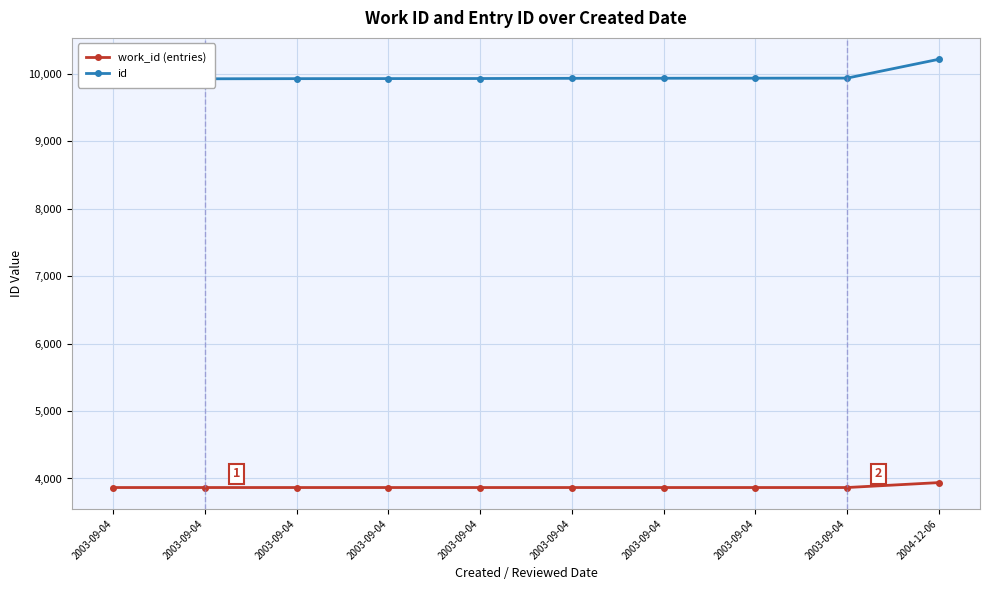

At which label does work_id (entries) reach its minimum?

2003-09-04